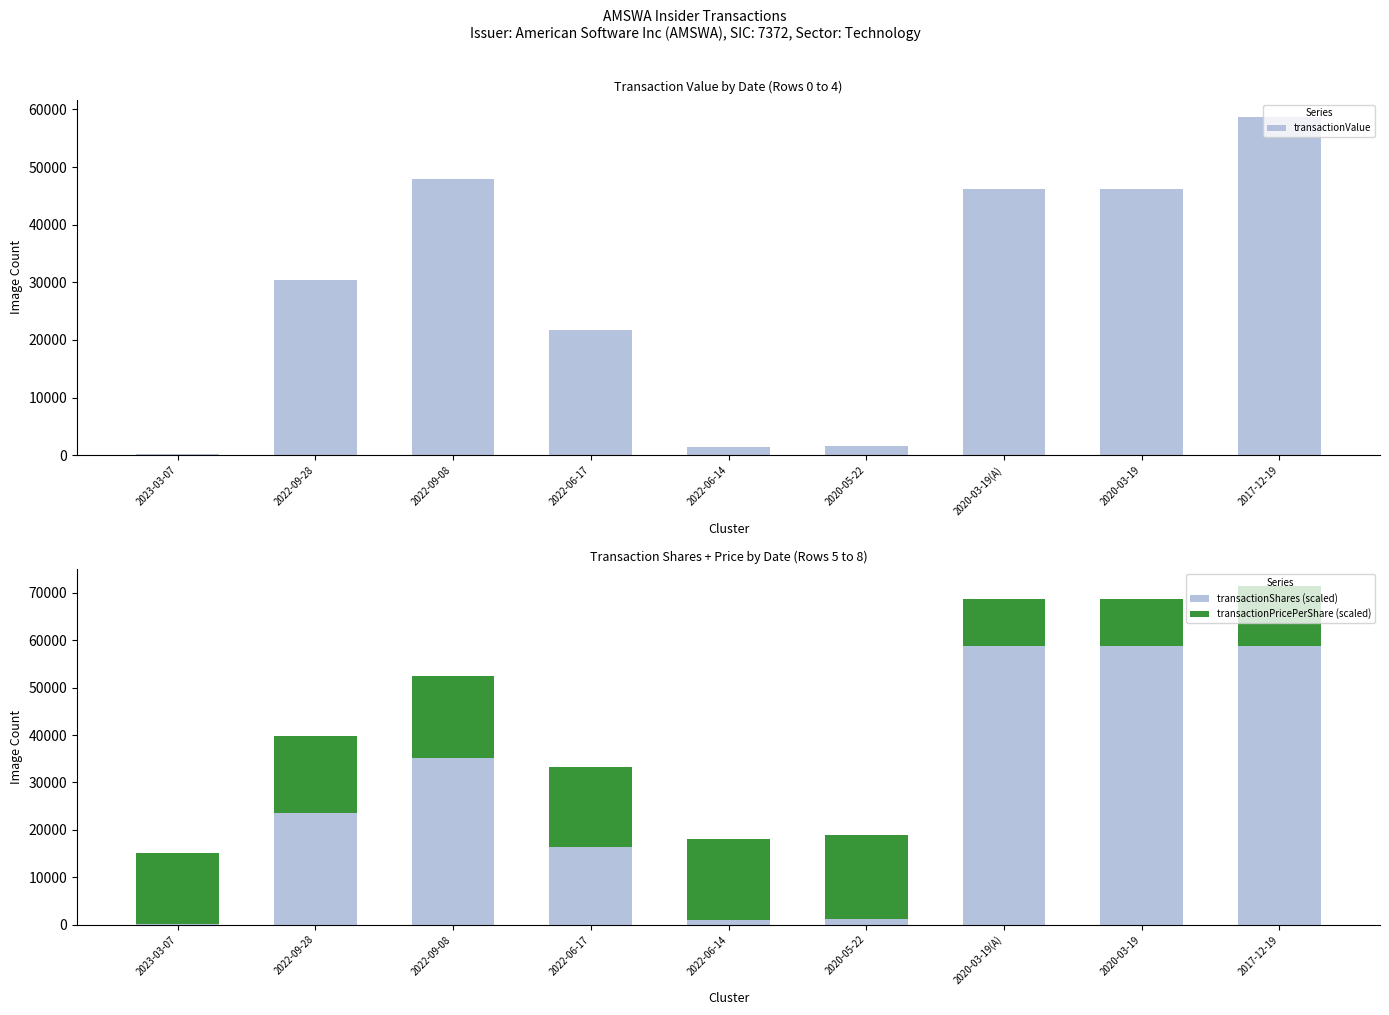

How many values in the transactionPricePerShare (scaled) series exceed 16408?

5